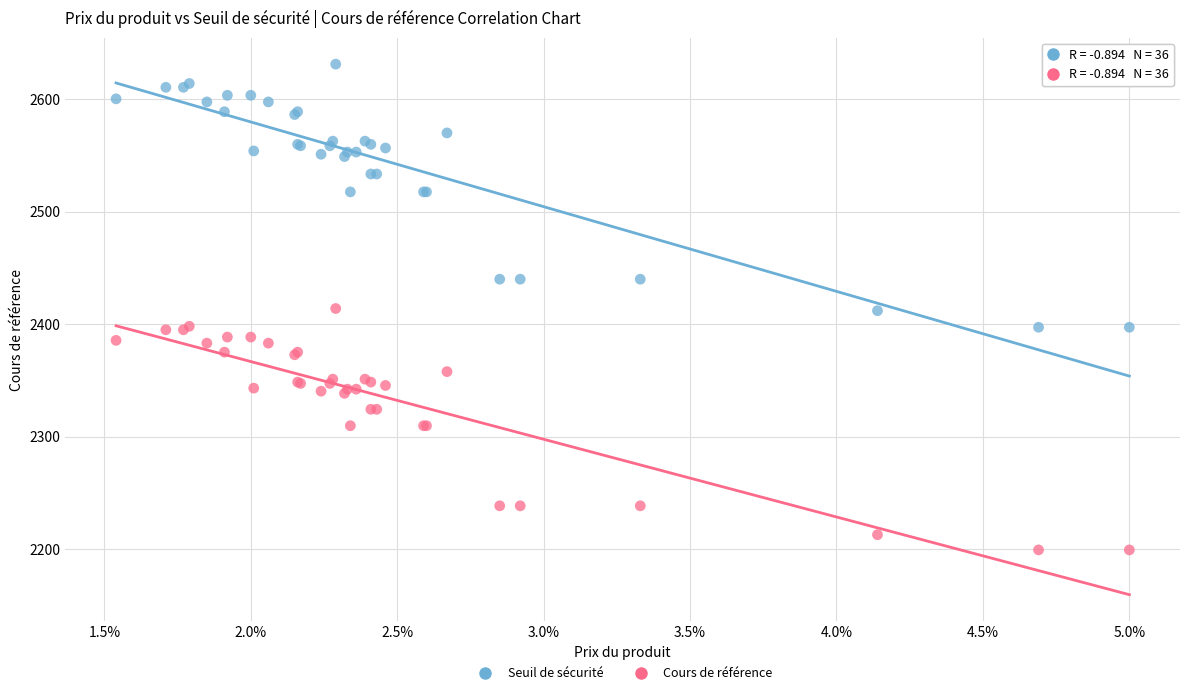

What is the X range (max minus min) for the scatter plot?

3.5